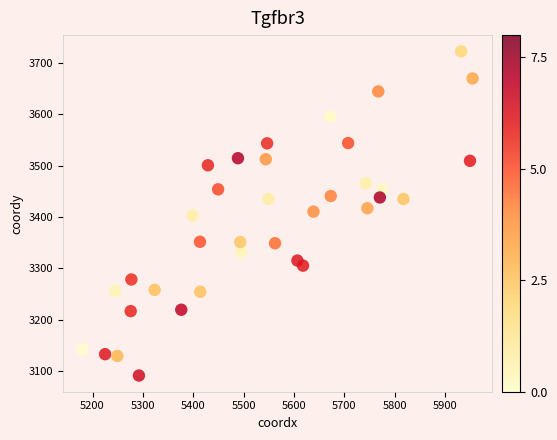

What is the range of X values (max minus min)?

774.6